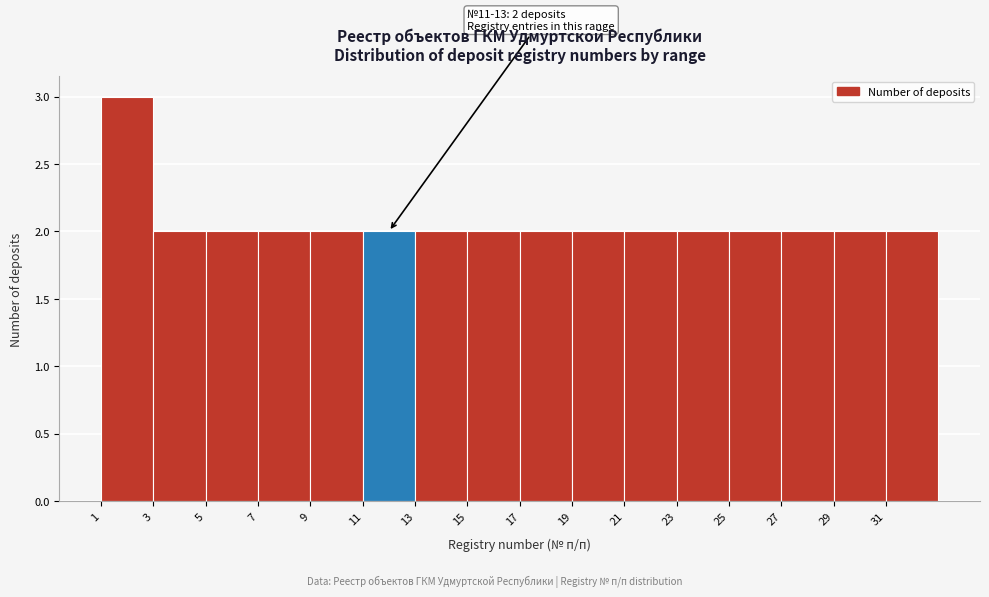

Over which range of the x-axis is the bar tallest?

1 to 3